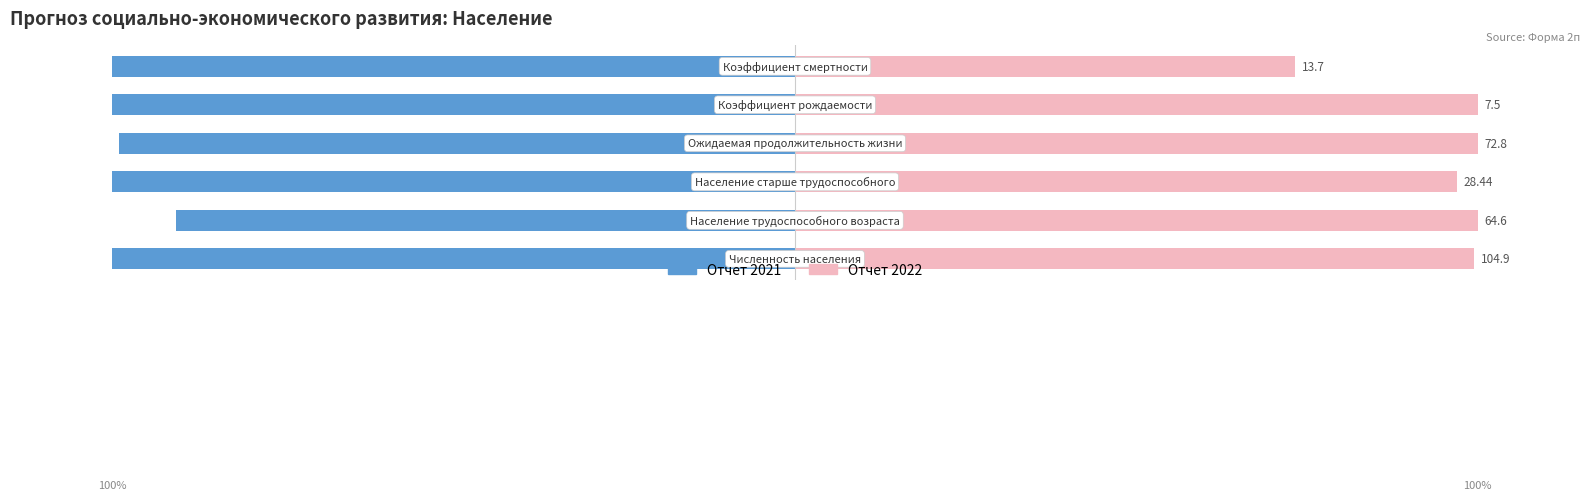

The value of Отчет 2022 at 5 is 108.0. True or false?

False